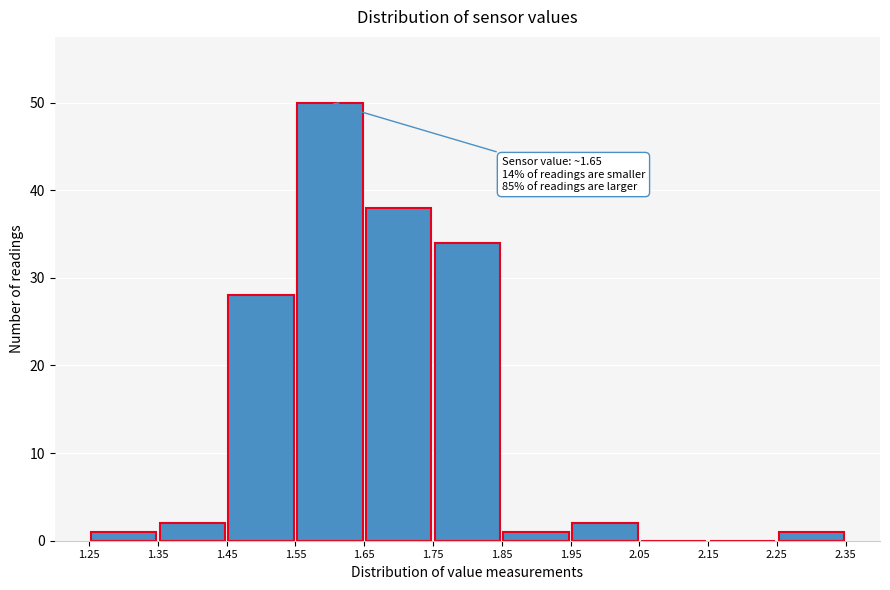

Which range on the x-axis has the tallest bar?

1.55 to 1.65